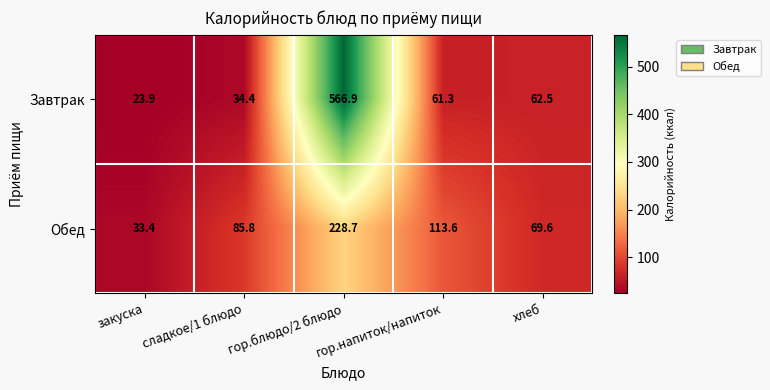

What is the approximate value of Завтрак at закуска?

23.9